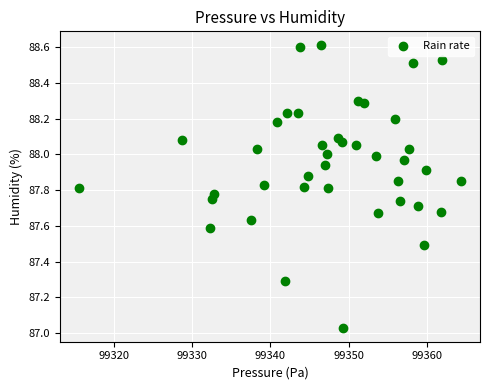

What is the range of Y values (max minus min)?

1.6